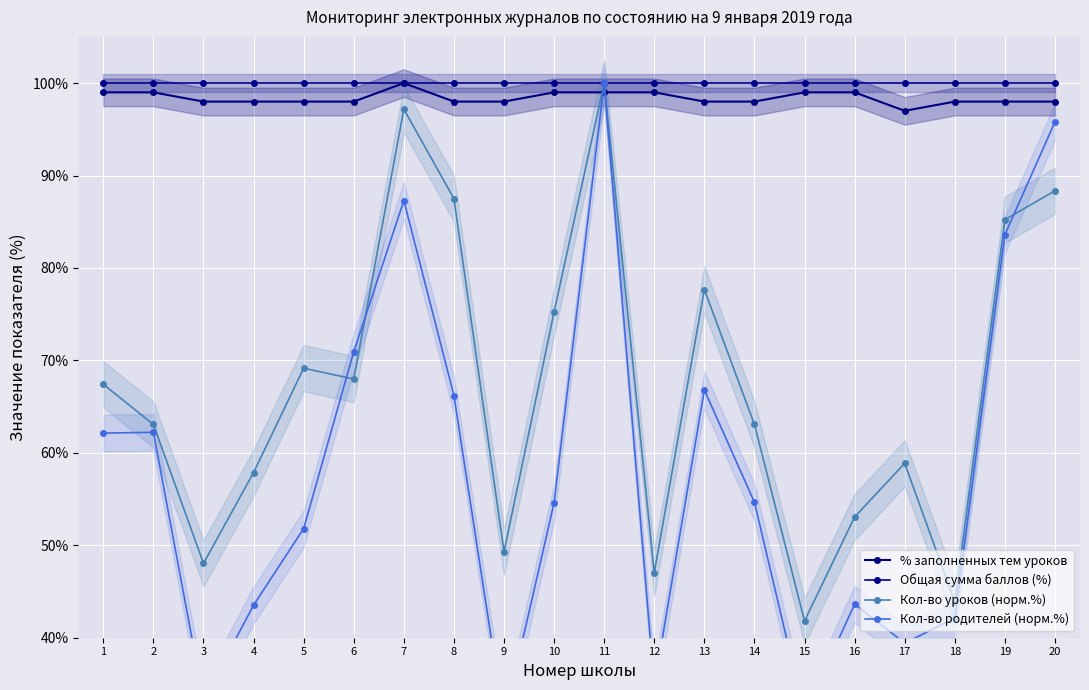

Where does the Кол-во родителей (норм.%) series first go above 54?

1